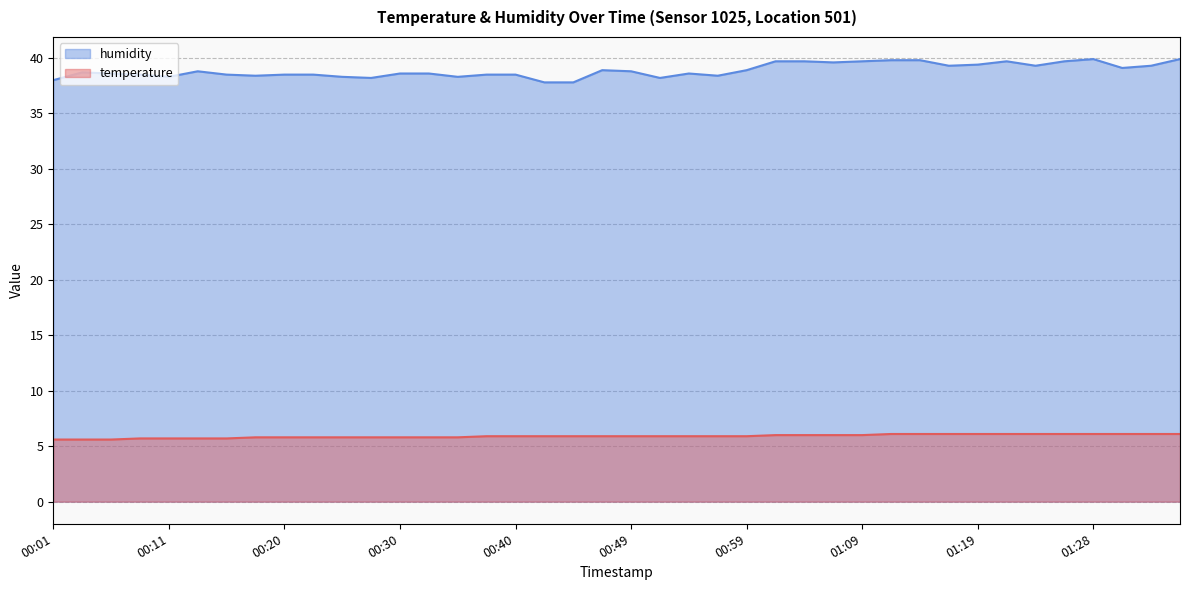

What is the value of the temperature point at the 1st from the left?

5.6